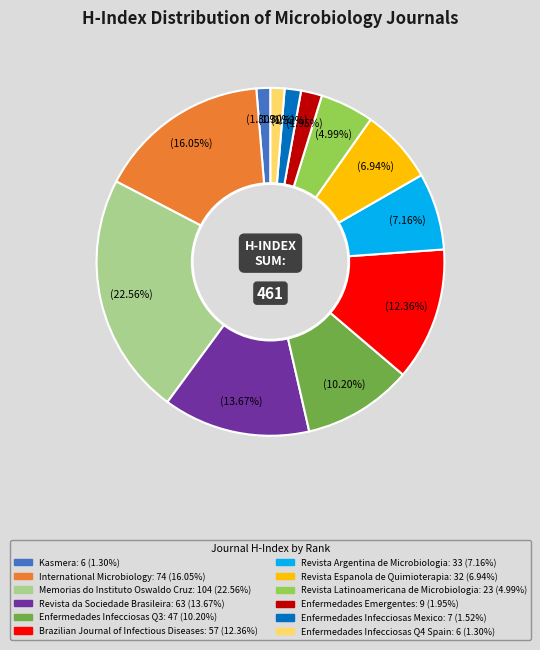

Is there a majority slice in this chart?

No